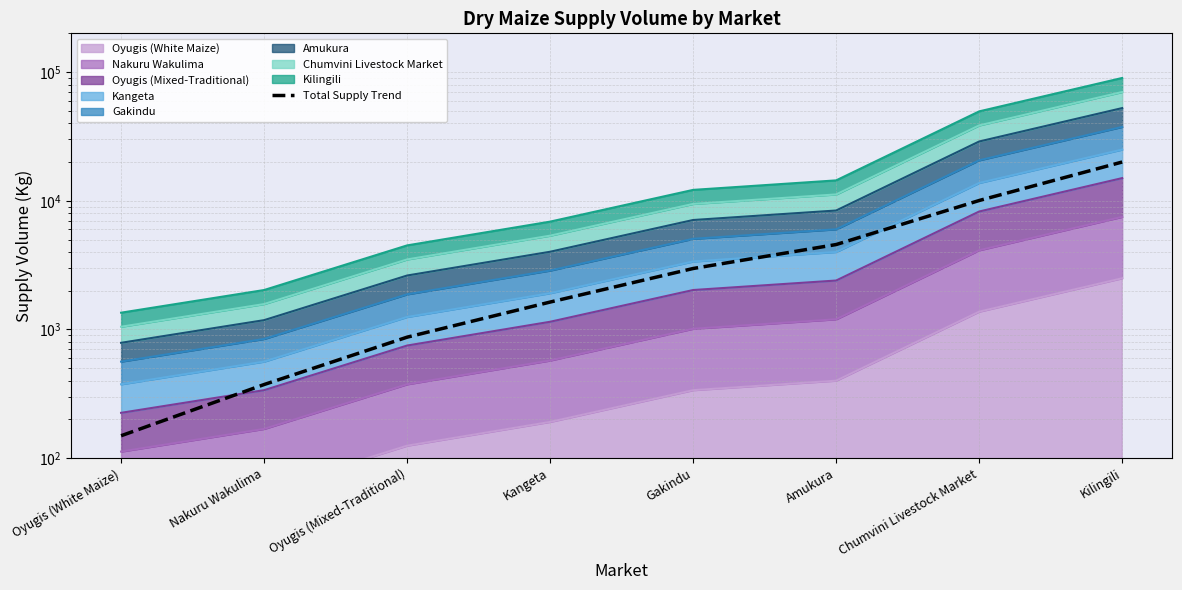

At which category does the chart reach its peak across all series?

Kilingili